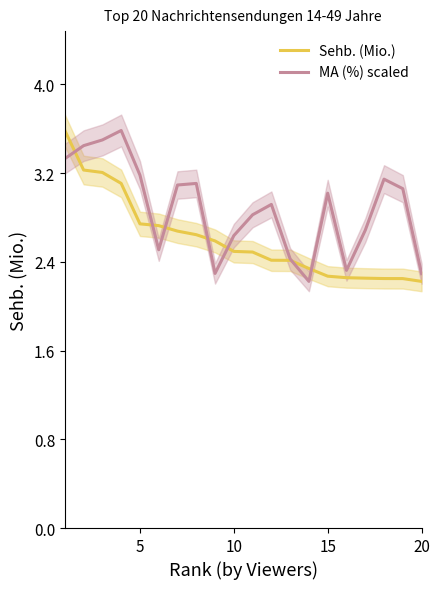

Rank the series by their average value, from lowest to highest.

Sehb. (Mio.), MA (%) scaled